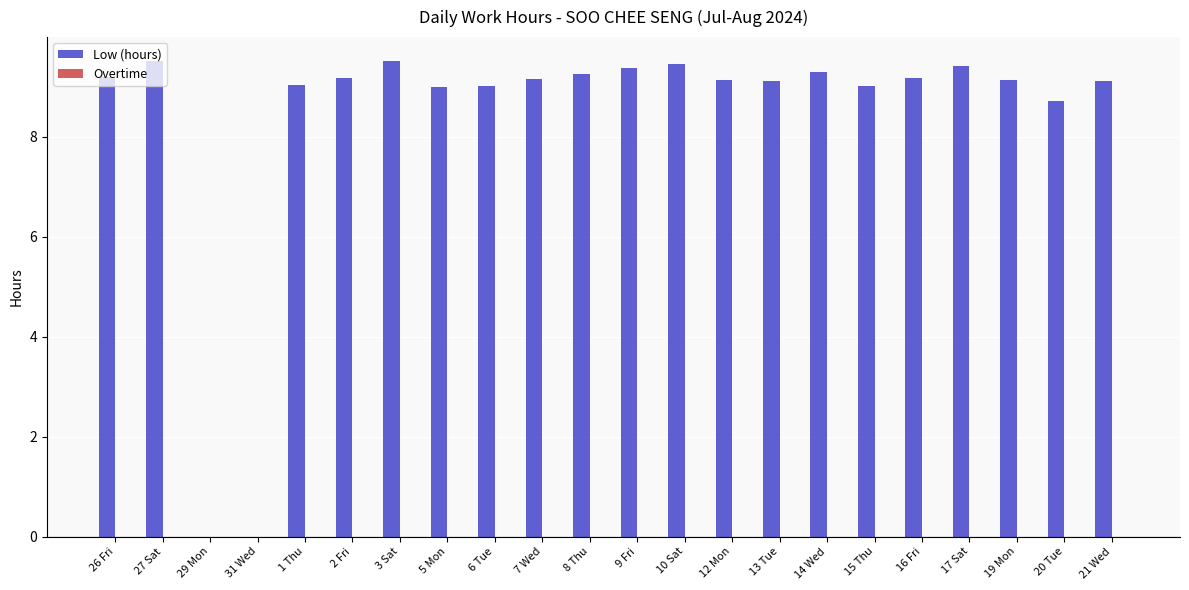

What is the change in value from 27 Sat to 5 Mon?

-0.5